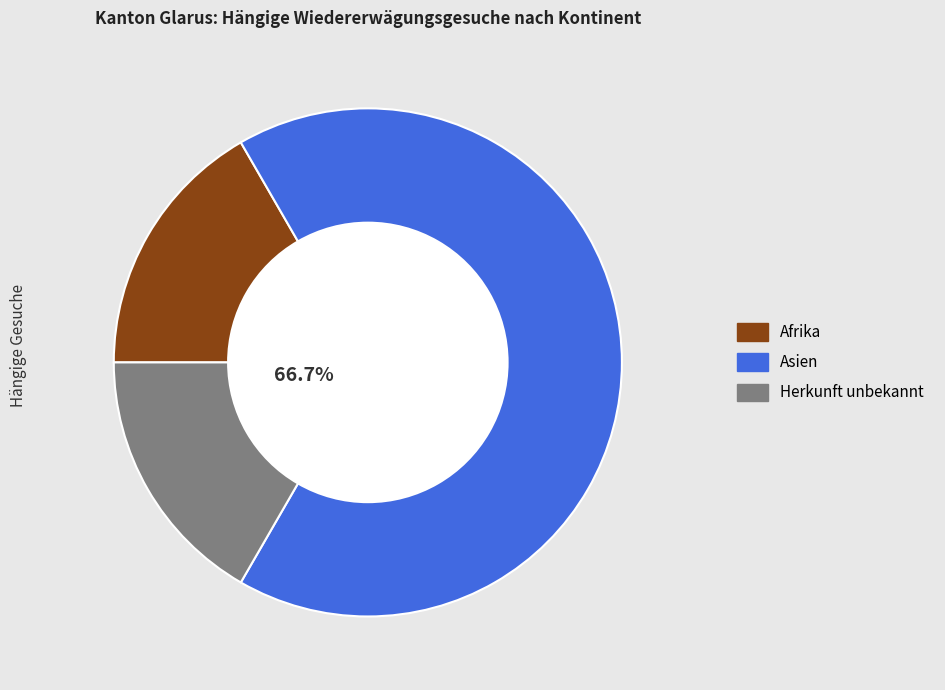

Is Asien the majority of the pie?

Yes